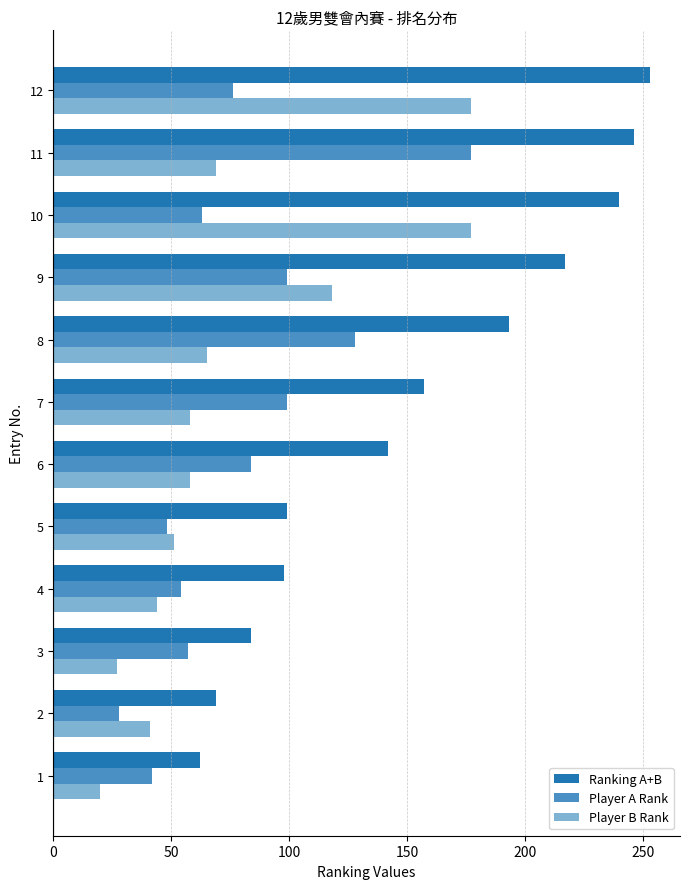

Is it true that Player A Rank equals 202 at 8?

False